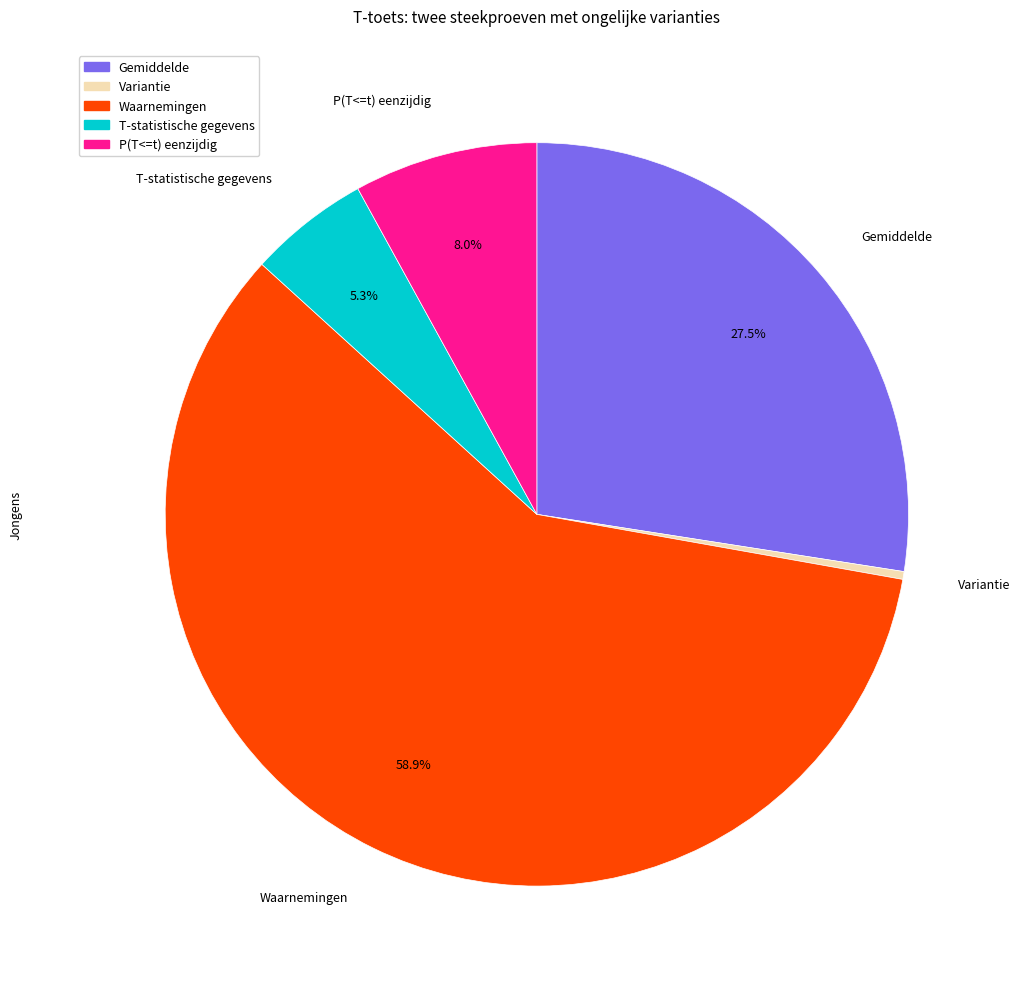

Does any single category account for the majority?

Yes